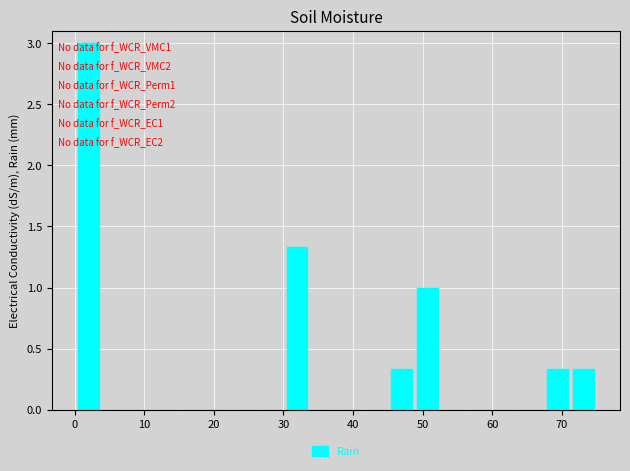

Around what value on the x-axis is the tallest bar? Give the approximate position of its centre, as read against the axis.

2